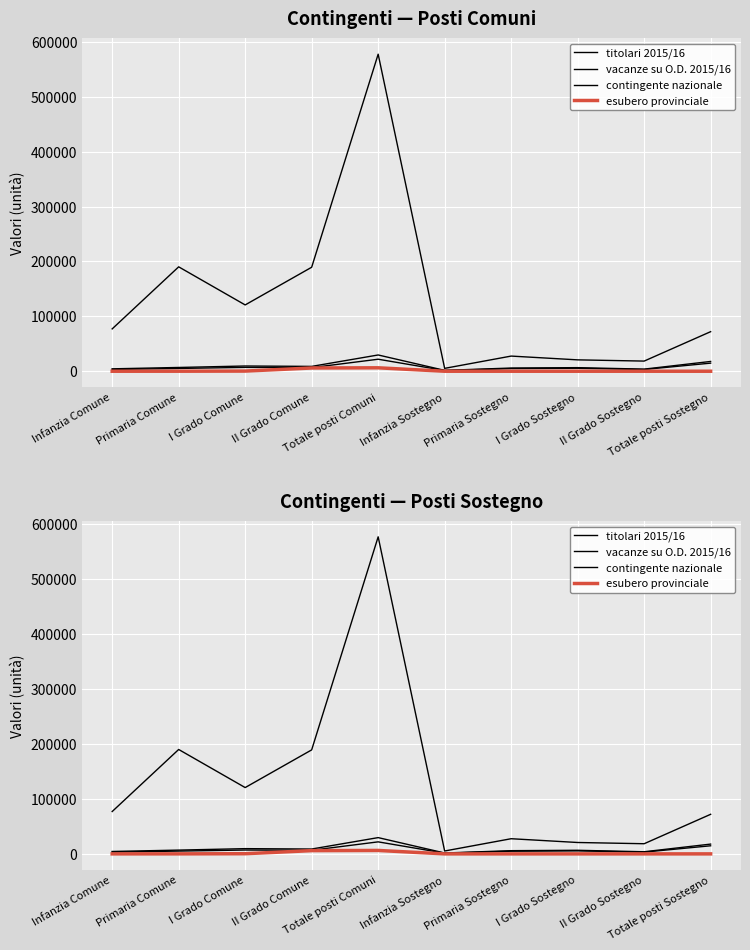

Rank the series at Infanzia Sostegno from highest to lowest value.

titolari 2015/16, vacanze su O.D. 2015/16, contingente nazionale, esubero provinciale